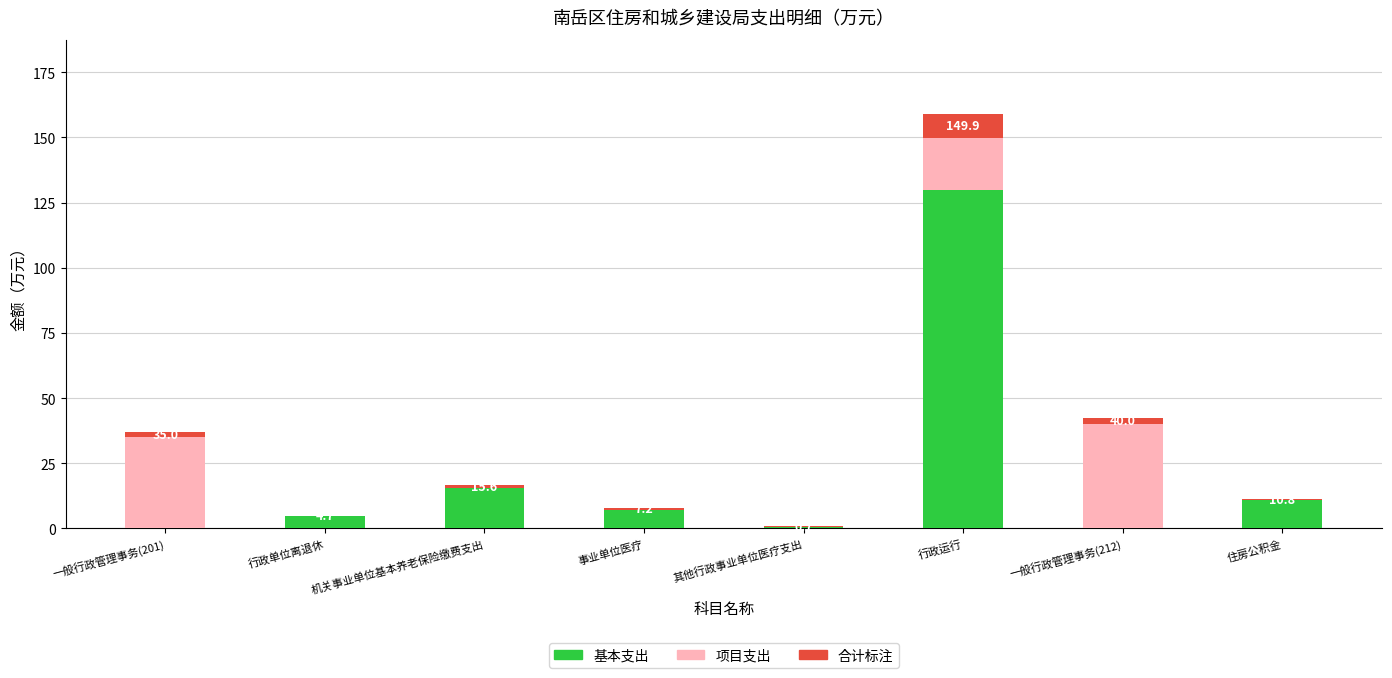

Count the number of data series in this chart.

3